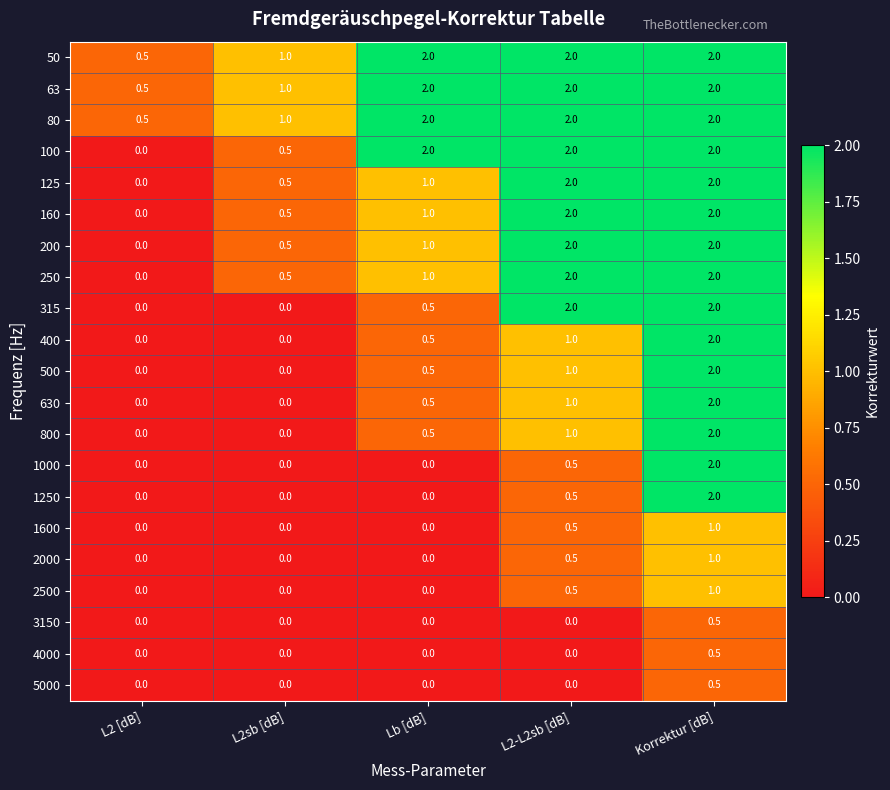

How many 500 values are between 0 and 1?

4